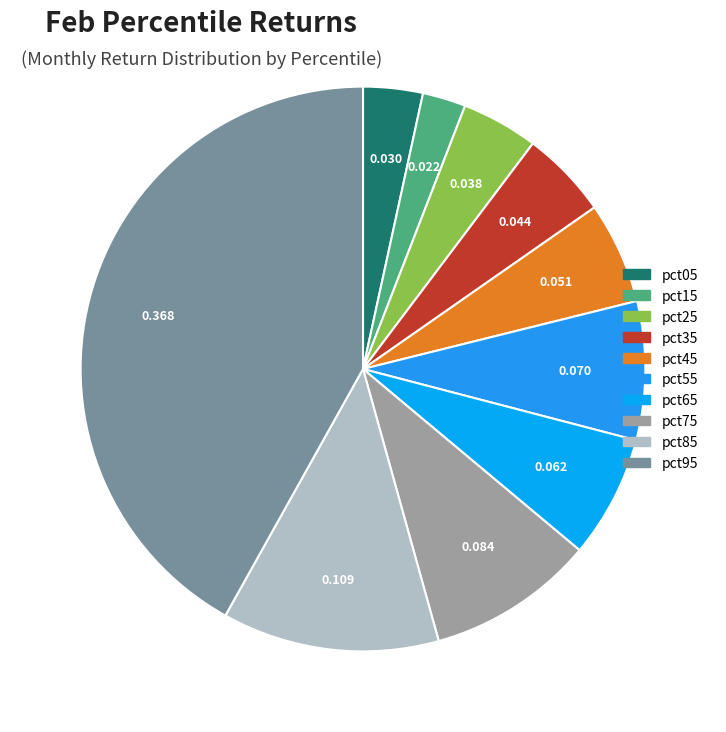

Count the number of slices in the pie.

10